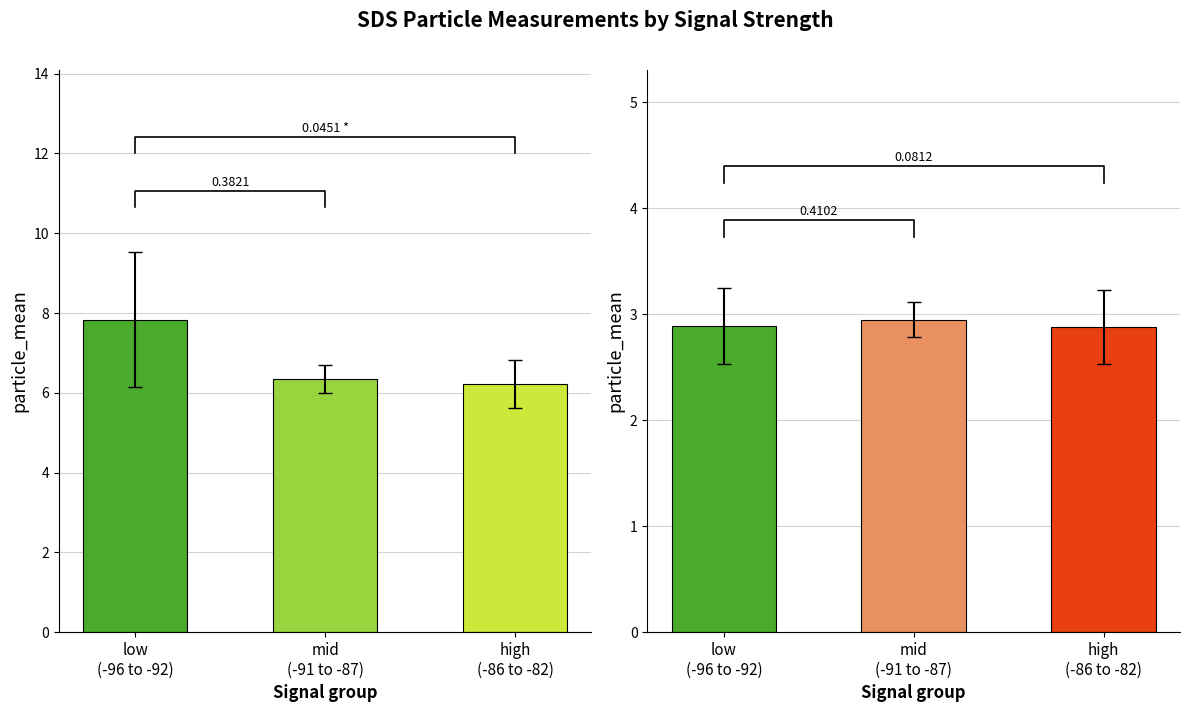

Where is SDS_P2 nearest to the value 2?

high
(-86 to -82)